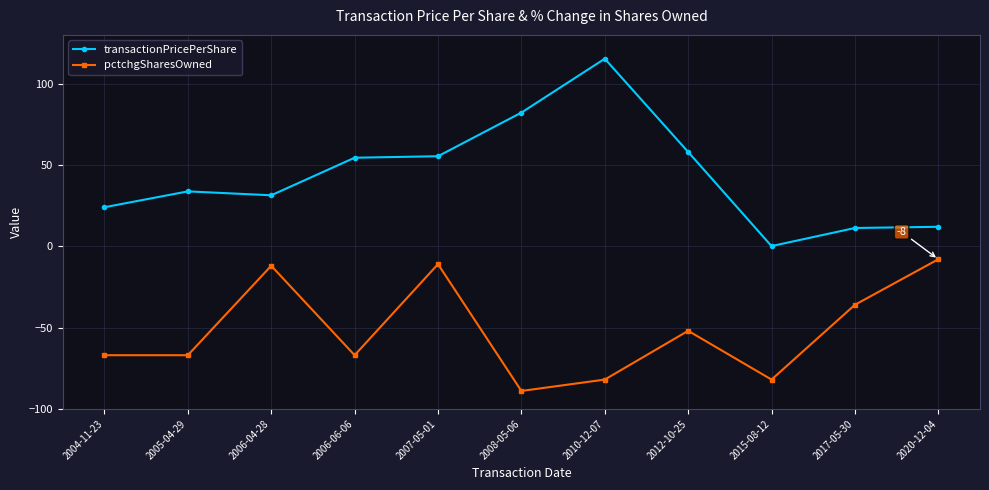

True or false: transactionPricePerShare and pctchgSharesOwned cross at least once.

False